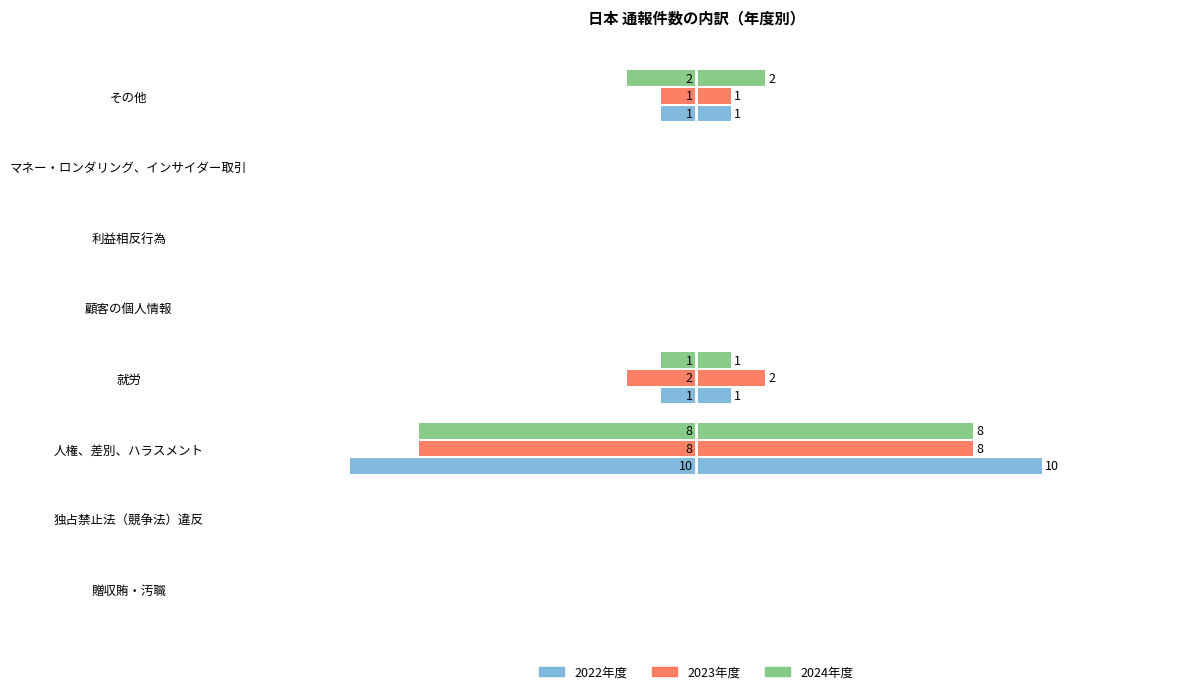

What are all the series names shown in the legend?

2022年度, 2023年度, 2024年度